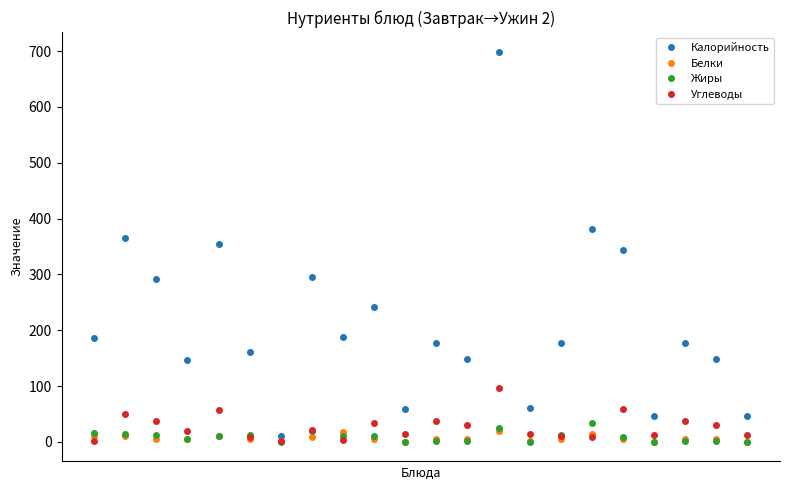

Which series has the widest spread of values?

Калорийность